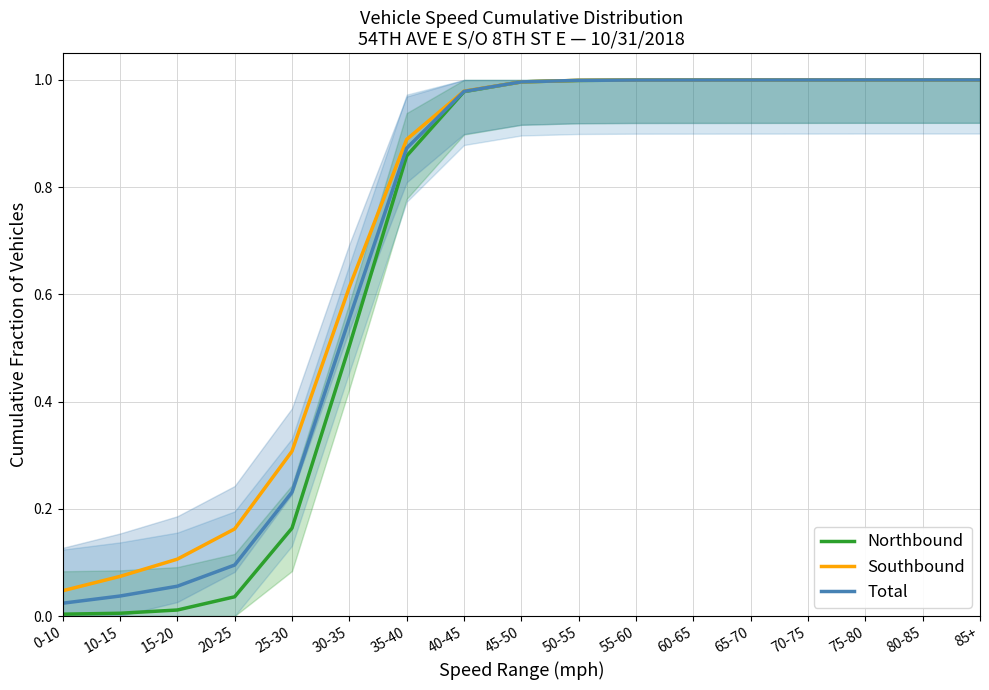

True or false: Northbound has a value of 0.0 at 0-10.

True